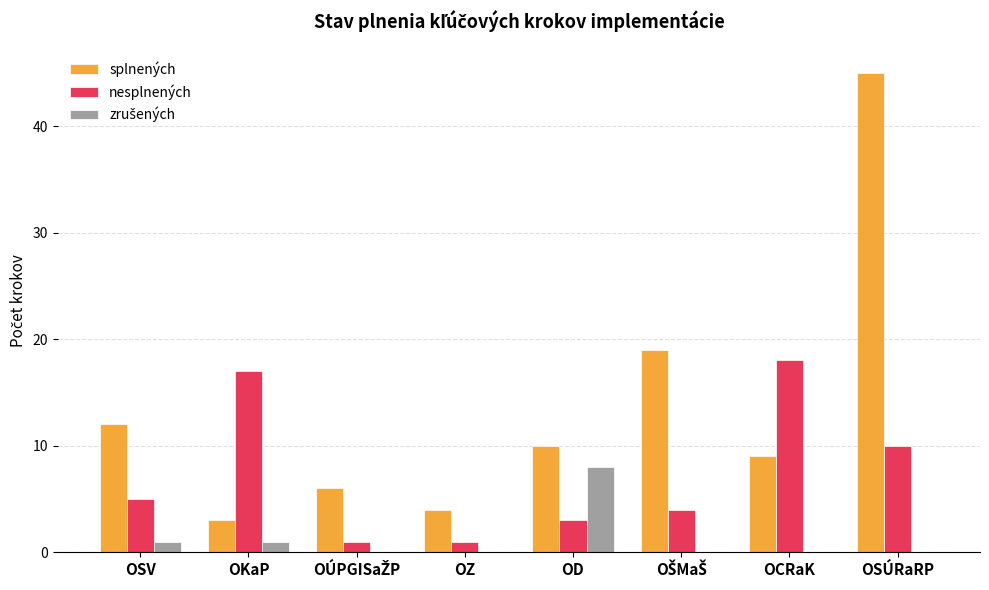

Which series has the largest total across all categories?

splnených